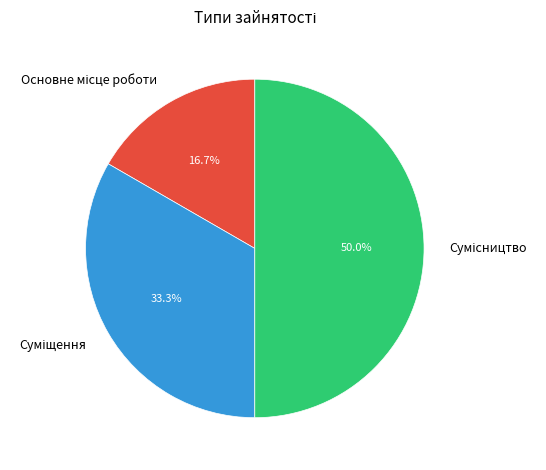

How many slices are in this pie chart?

3